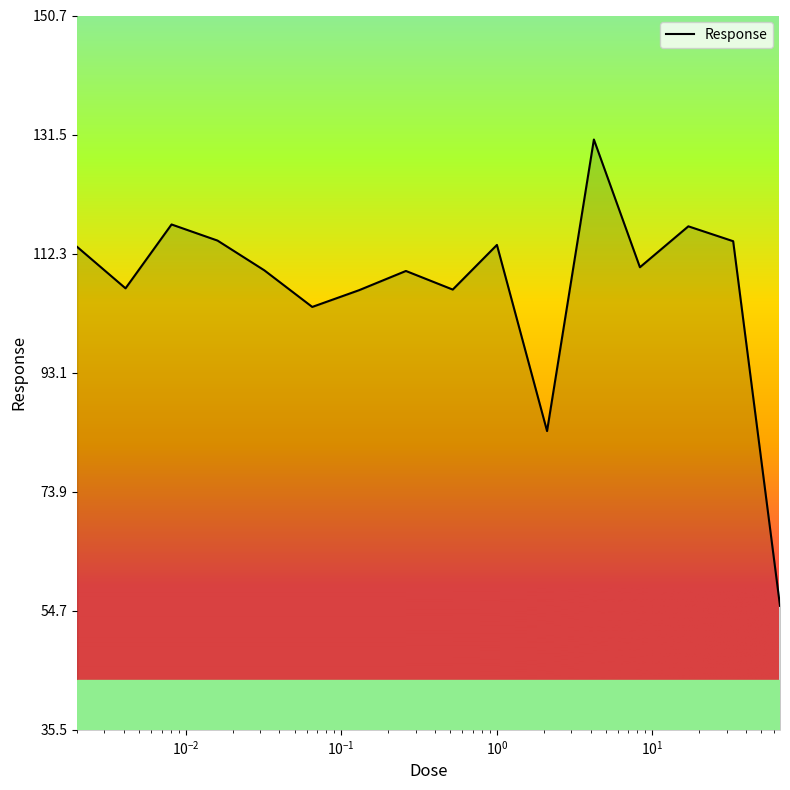

What is the difference between the maximum and minimum values?

75.2